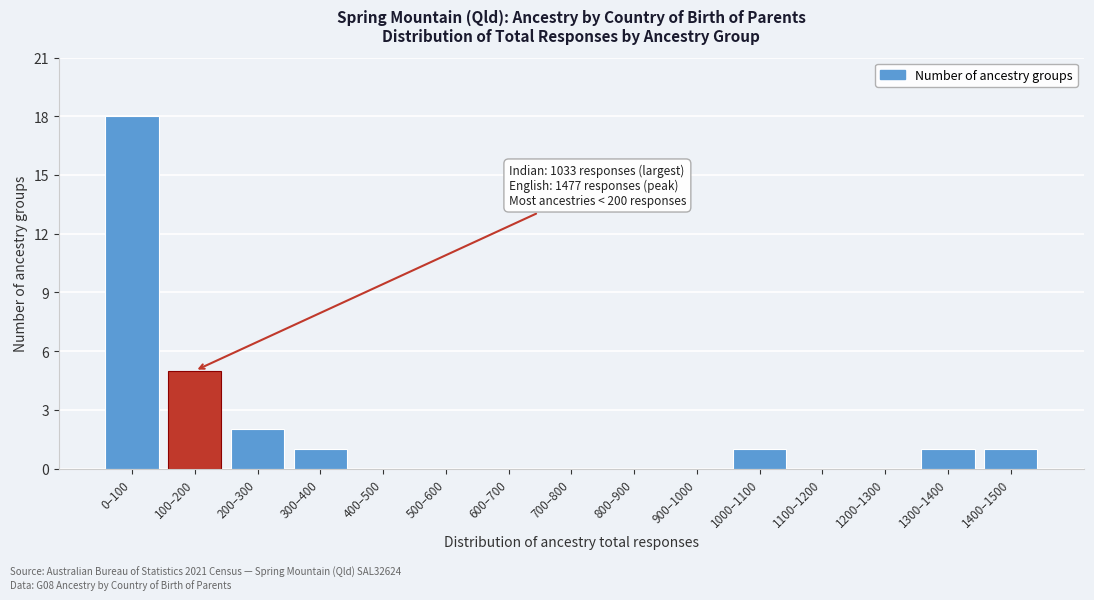

Reading left to right, list all the values displayed in this chart.

0–100=18	100–200=5	200–300=2	300–400=1	400–500=0	500–600=0	600–700=0	700–800=0	800–900=0	900–1000=0	1000–1100=1	1100–1200=0	1200–1300=0	1300–1400=1	1400–1500=1